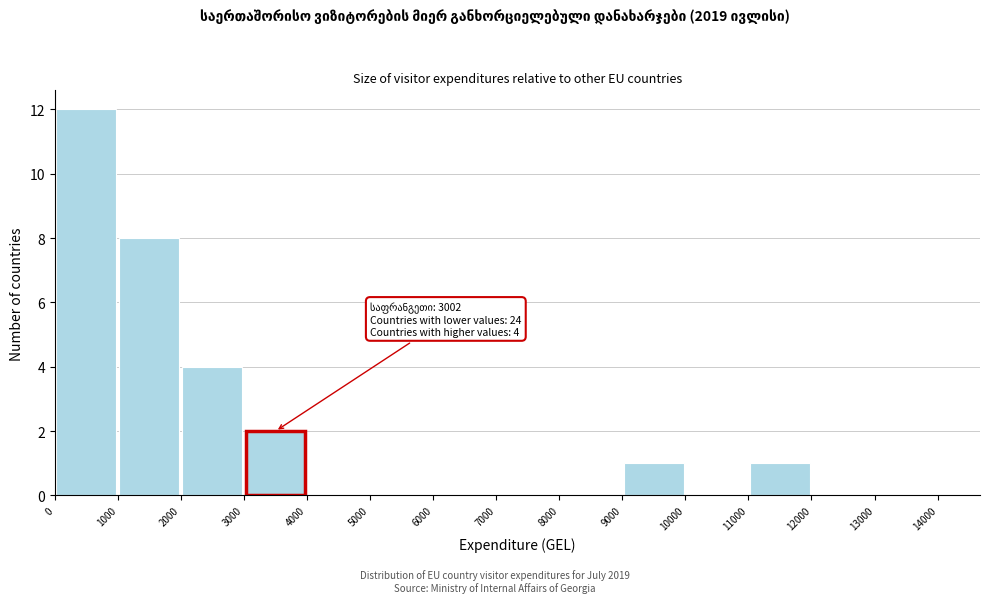

Which range on the x-axis has the tallest bar?

0 to 1000